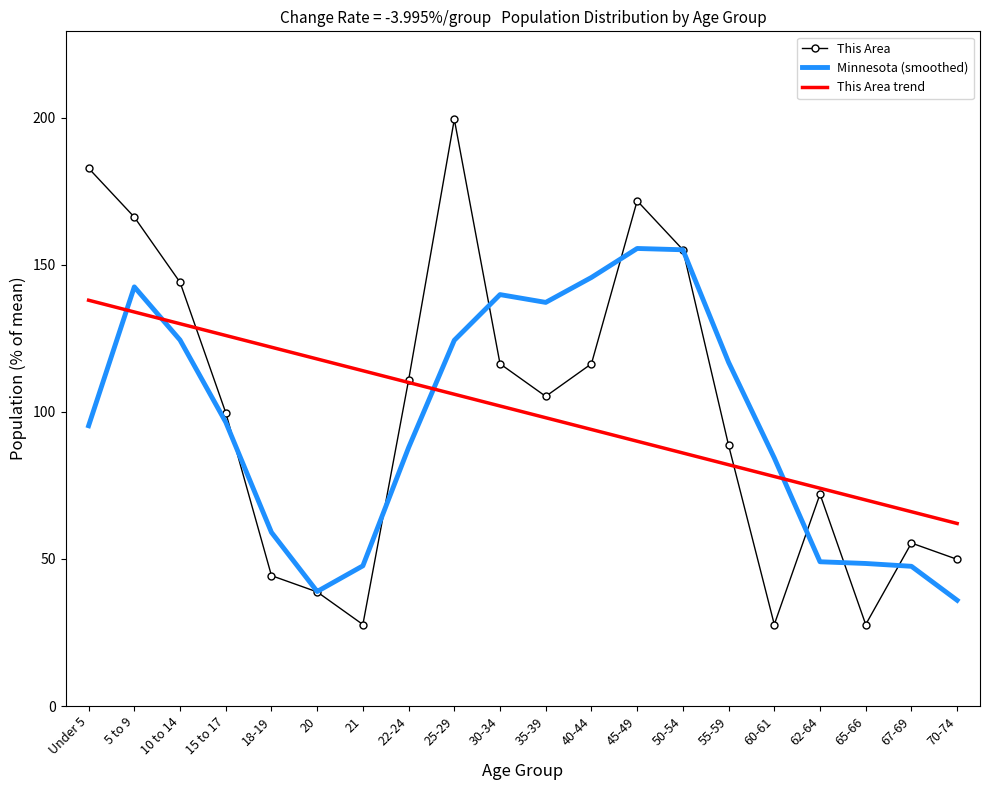

What is the total value across all series at 20?

195.7